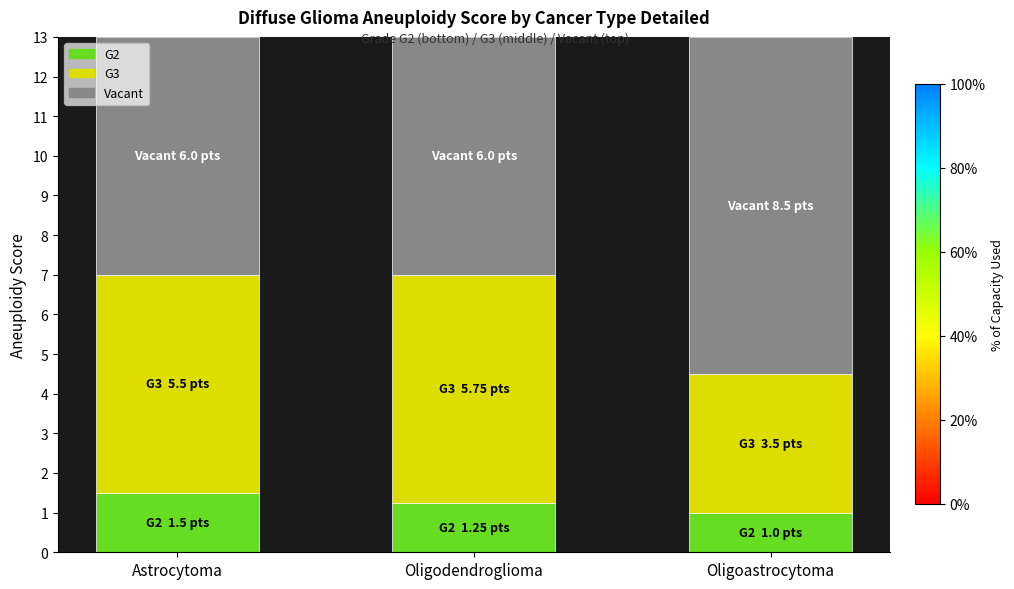

What is the sum of the G2 values at Oligoastrocytoma and Astrocytoma?

2.5